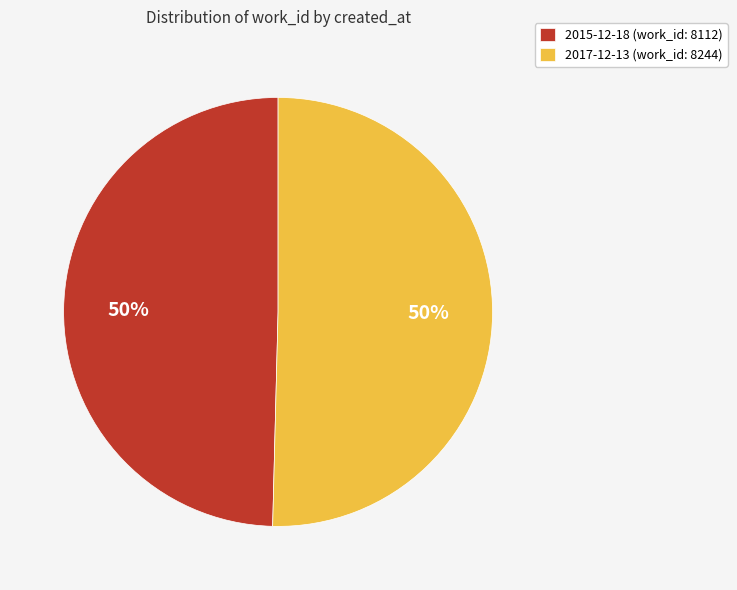

True or false: 2017-12-13 (work_id: 8244) accounts for 43% of the total.

False